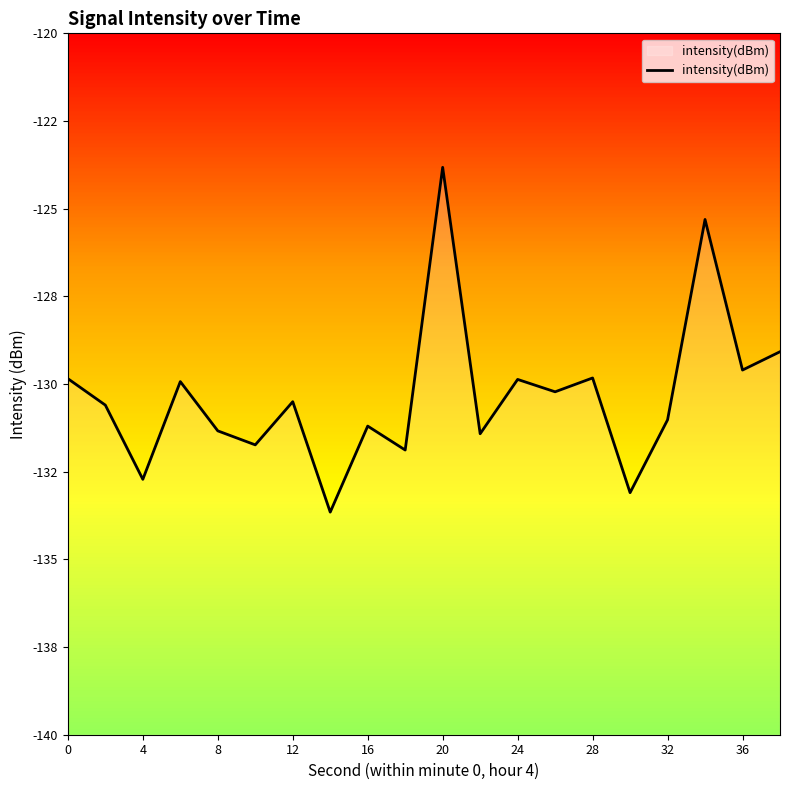

Does the chart display data point markers on the line(s)?

No